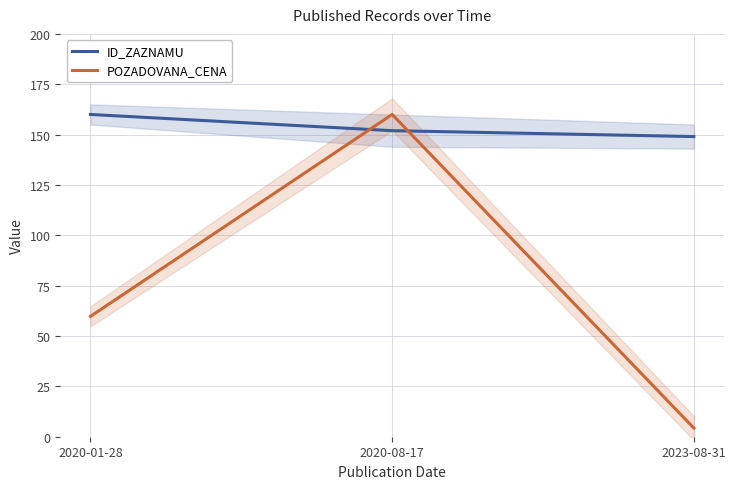

List the series in order of their overall mean, lowest first.

POZADOVANA_CENA, ID_ZAZNAMU